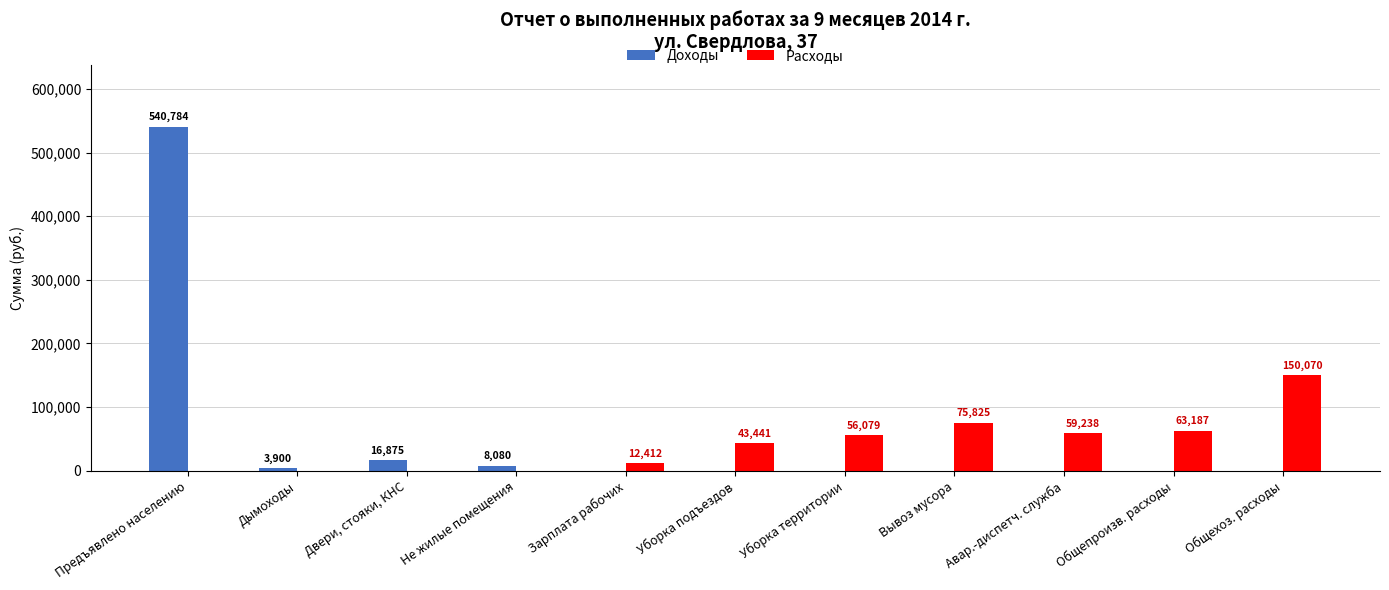

Which series has the largest total across all categories?

Доходы